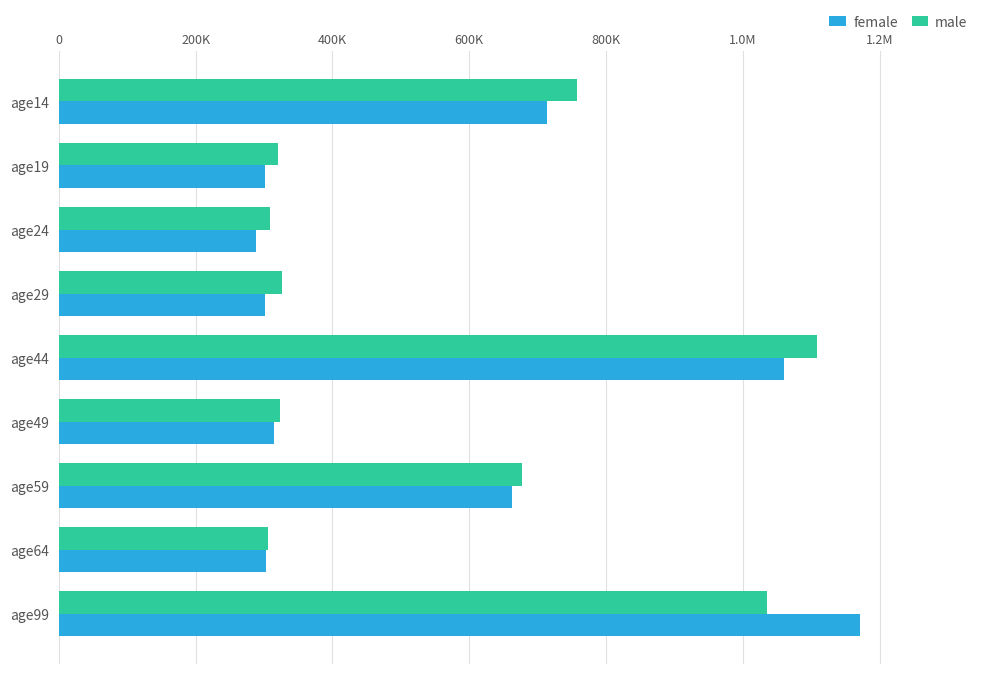

What are all the series names shown in the legend?

female, male